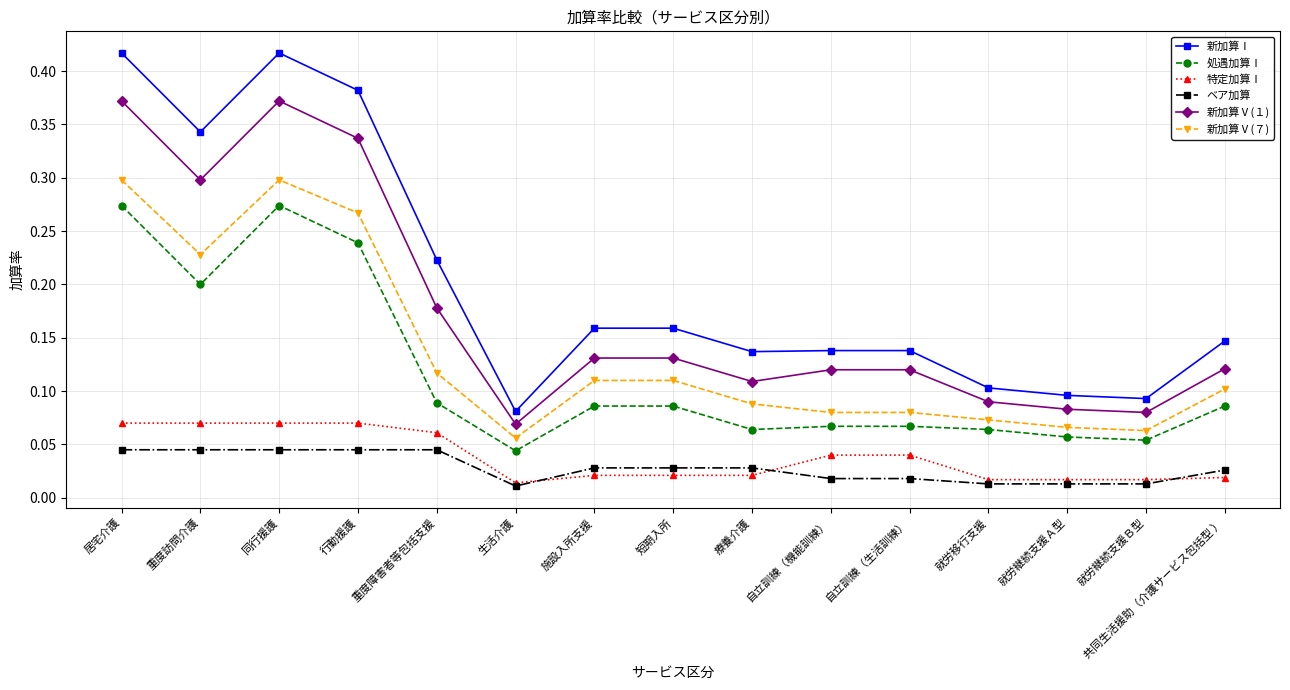

At 就労継続支援Ａ型, list the series in order from largest to smallest.

新加算Ⅰ, 新加算Ⅴ(１), 新加算Ⅴ(７), 処遇加算Ⅰ, 特定加算Ⅰ, ベア加算